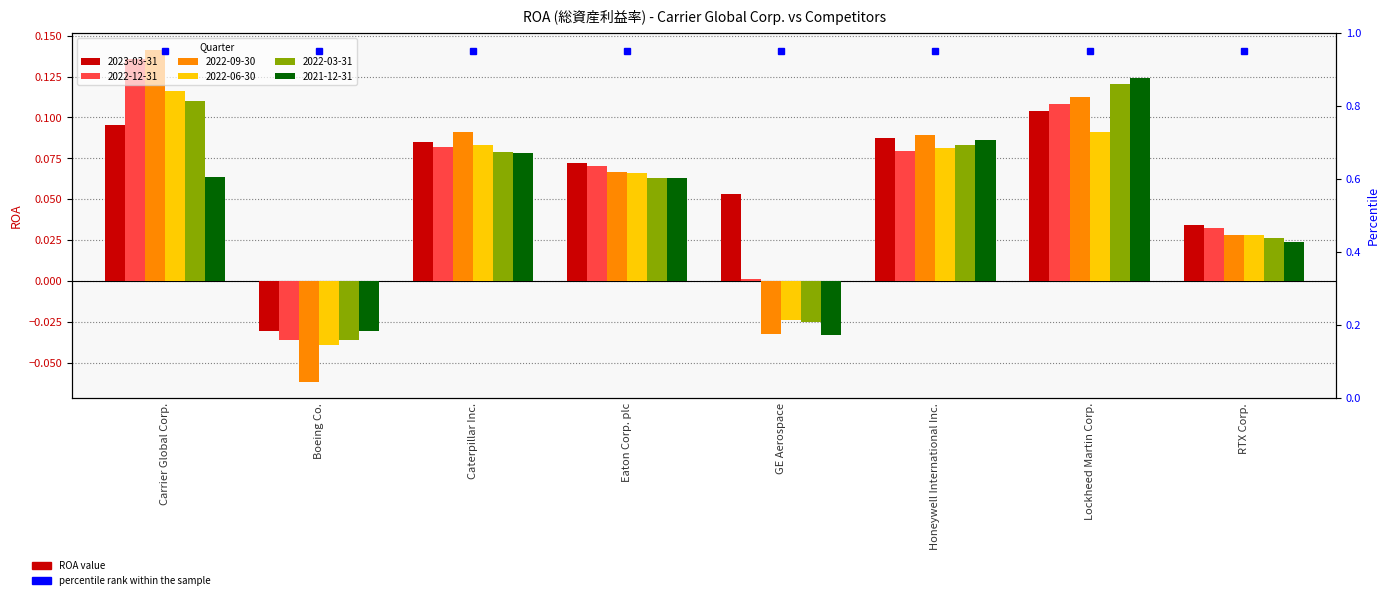

Does the chart contain stacked bars?

No